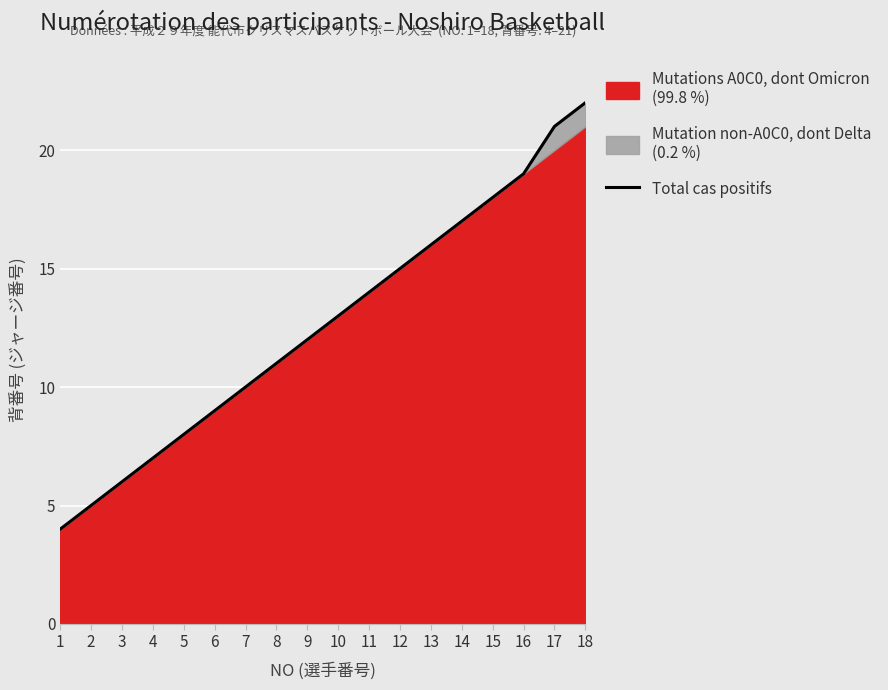

What is the change in value from 10 to 17?

+8